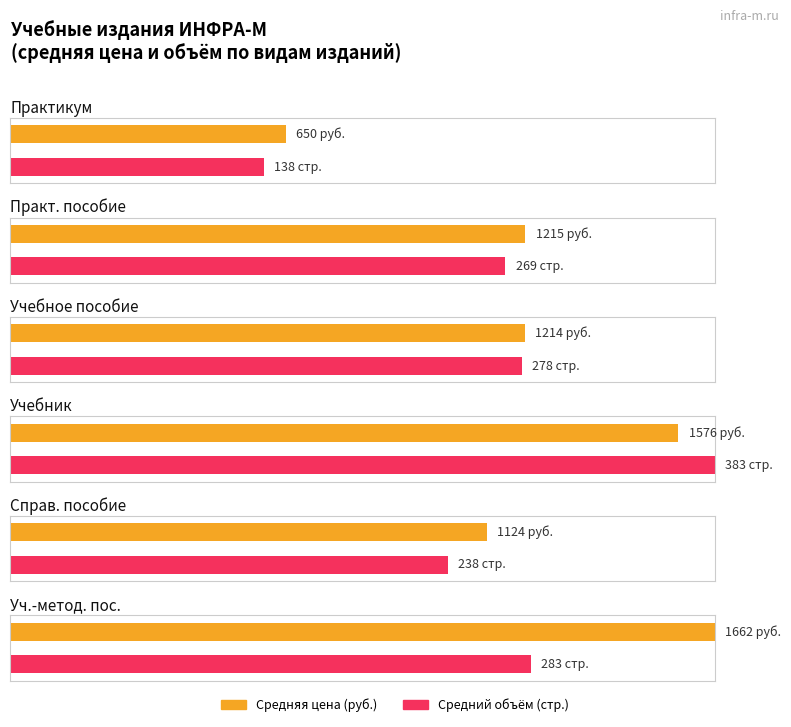

What position from the right is Уч.пос. (5)?

6